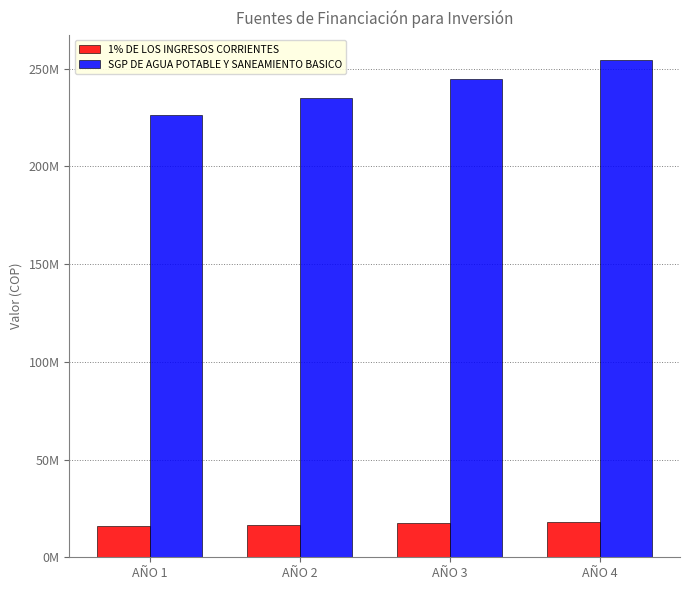

What are all the series names shown in the legend?

1% DE LOS INGRESOS CORRIENTES, SGP DE AGUA POTABLE Y SANEAMIENTO BASICO